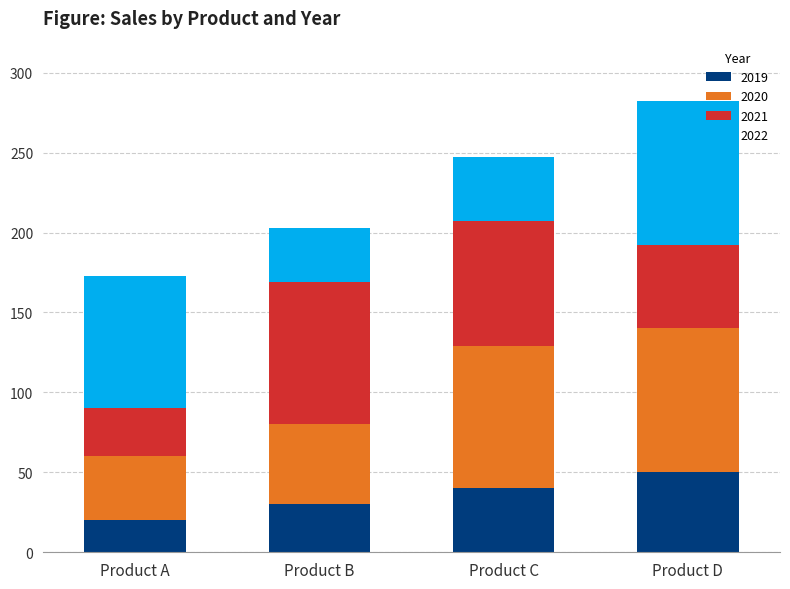

Reading left to right, what are the values for 2019?

20	30	40	50